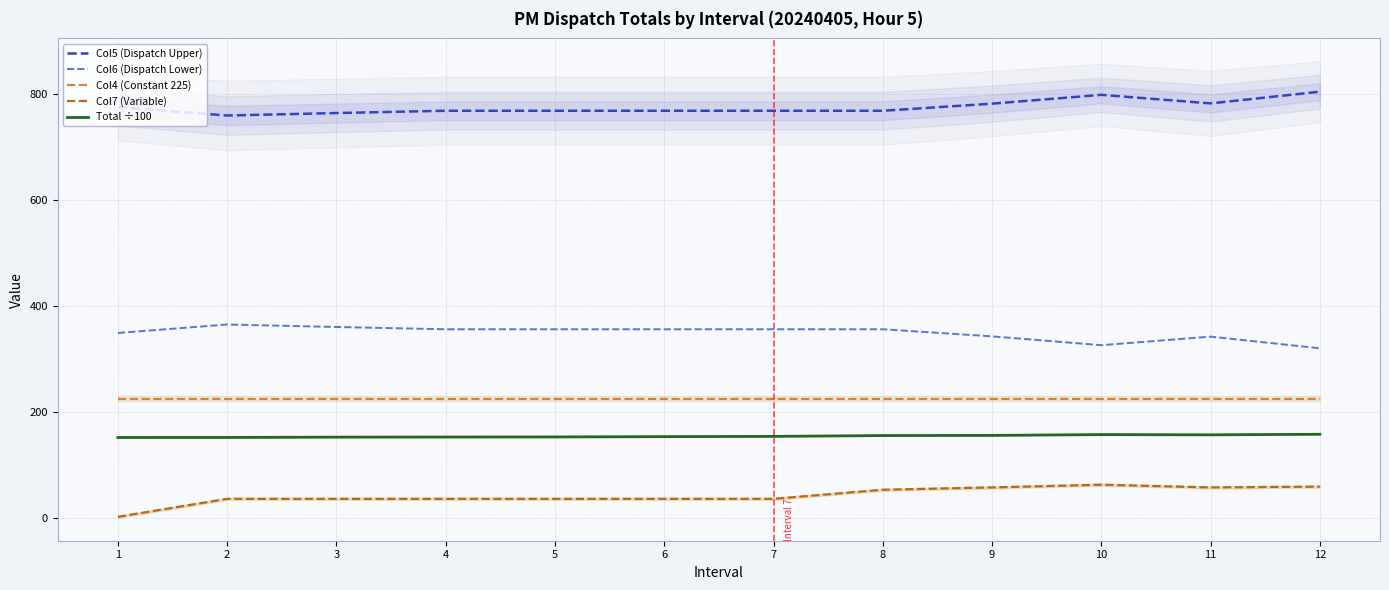

Reading left to right, list all the values displayed in this chart.

Col5 (Dispatch Upper): 776.0	760.0	764.7	769.0	769.0	769.0	769.0	769.0	782.4	799.1	782.9	805.0
Col6 (Dispatch Lower): 349.0	365.0	360.3	356.0	356.0	356.0	356.0	356.0	342.6	325.9	342.1	320.0
Col4 (Constant 225): 225.0	225.0	225.0	225.0	225.0	225.0	225.0	225.0	225.0	225.0	225.0	225.0
Col7 (Variable): 1.5	35.5	35.5	35.5	35.5	35.5	35.5	52.7	57.1	62.2	57.1	58.6
Total ÷100: 151.5	151.5	152.1	152.3	152.5	153.1	153.5	155.1	155.4	156.9	156.5	157.5